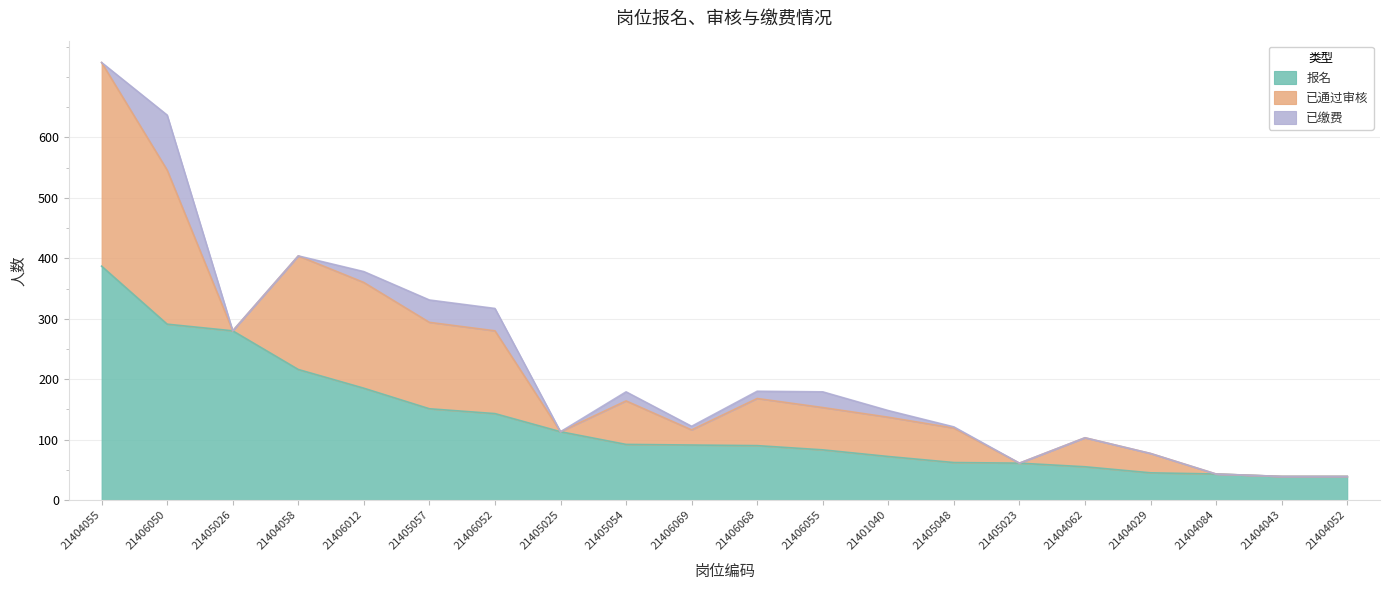

Where does the 已通过审核 series first go above 65?

21404055